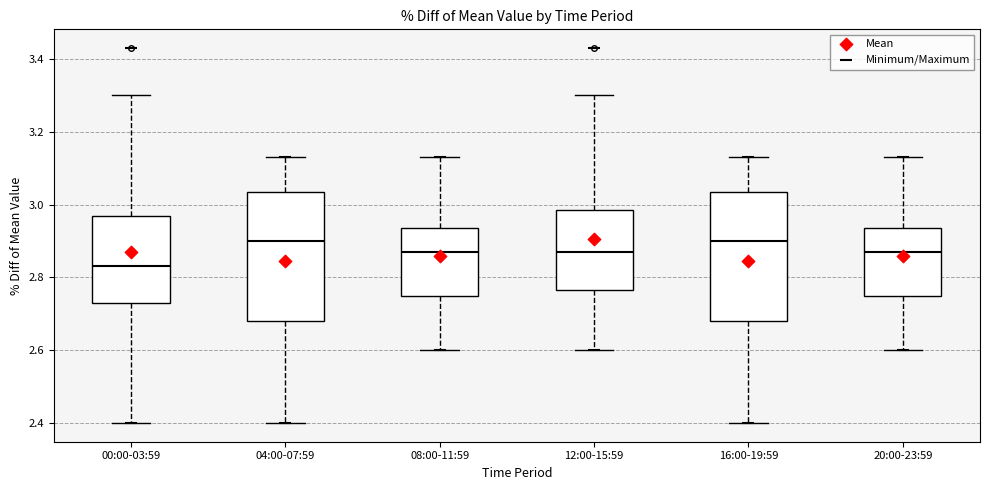

Where does the upper whisker of the box for 08:00-11:59 end on the y-axis? The values are not printed on the chart, so give them approximately, as read against the axis.

3.14